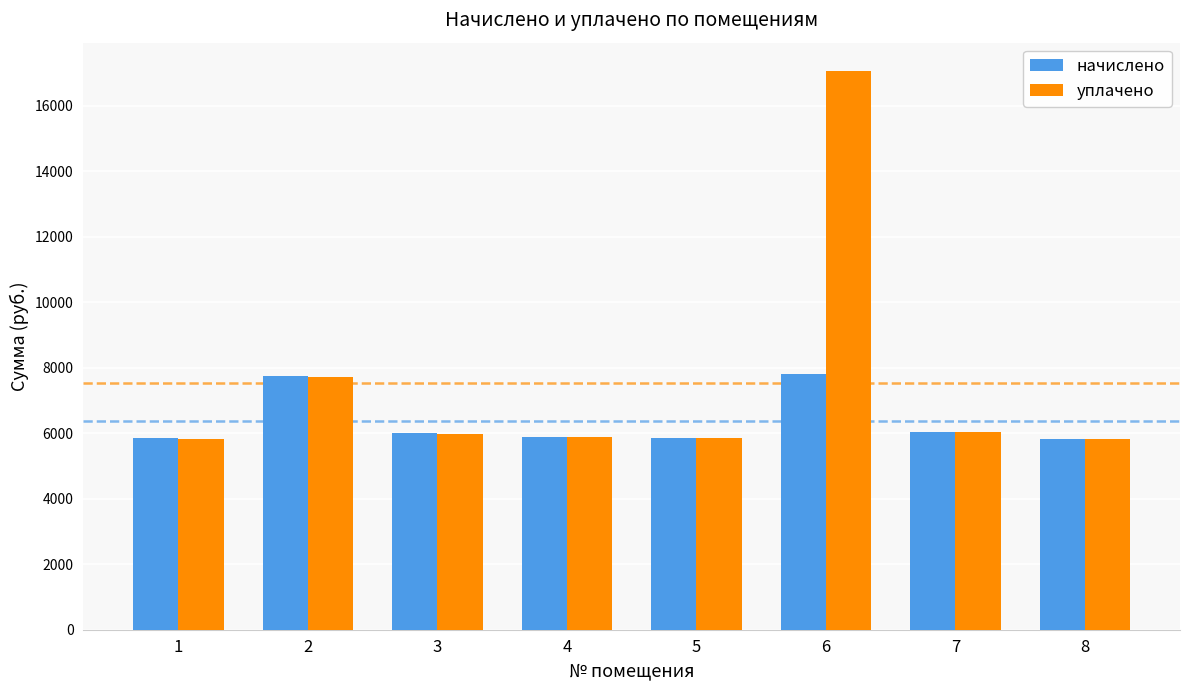

Is it true that начислено equals 7805.8 at 6?

True